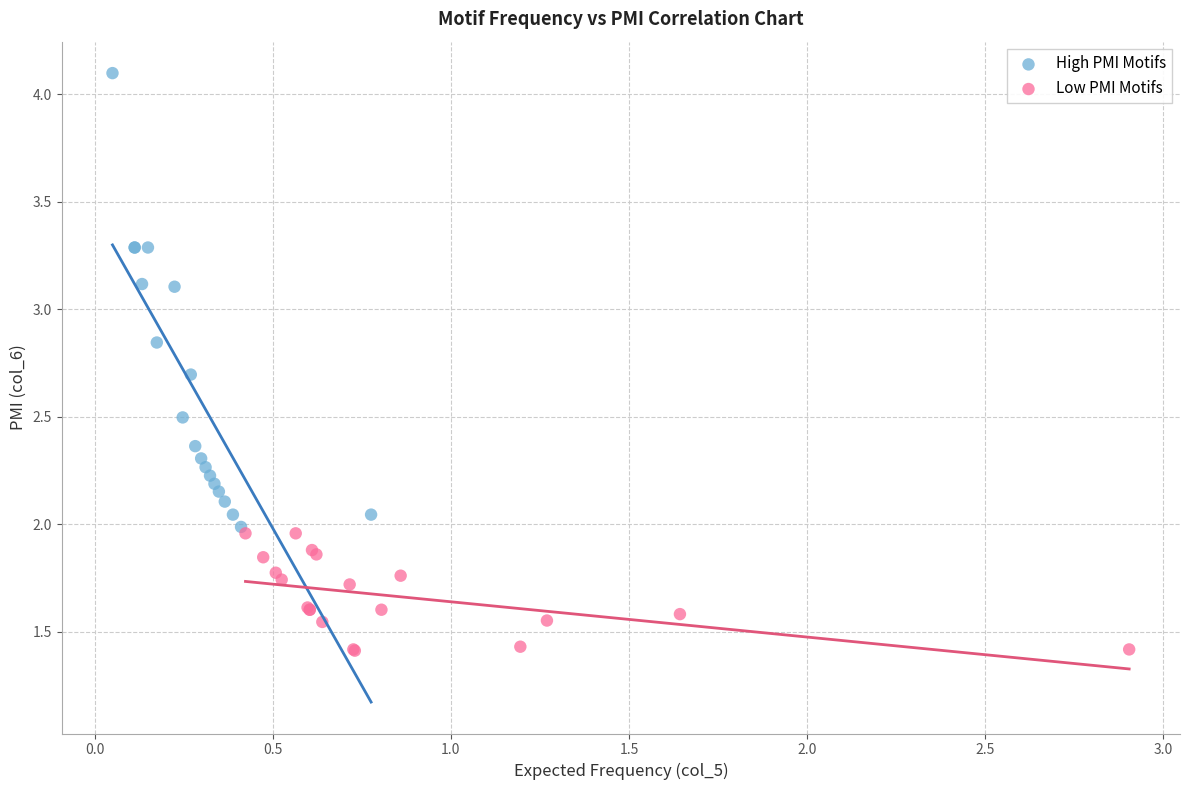

What are all the series names shown in the legend?

High PMI Motifs, Low PMI Motifs